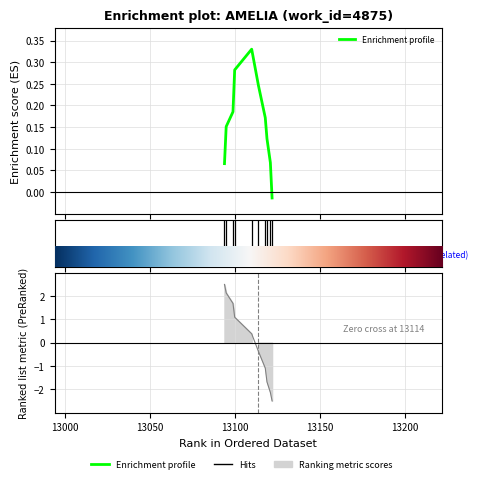

Where is Enrichment profile nearest to the value 0?

9